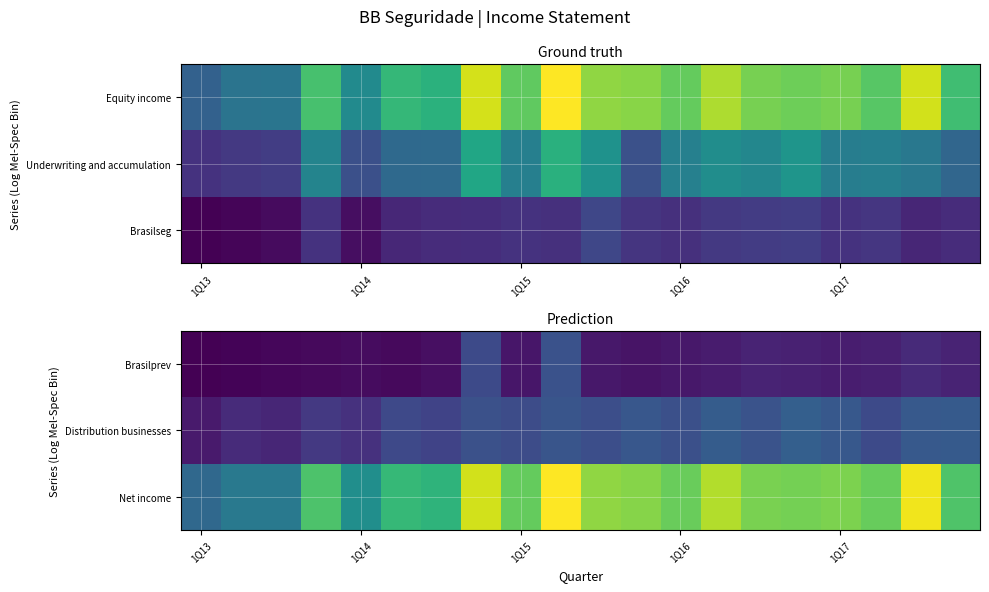

At which label does Brasilprev reach its minimum?

1Q13